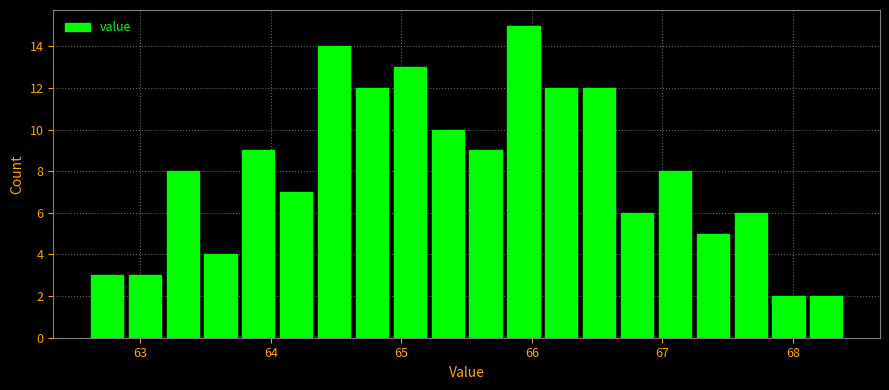

Around what value on the x-axis is the tallest bar? Give the approximate position of its centre, as read against the axis.

65.9